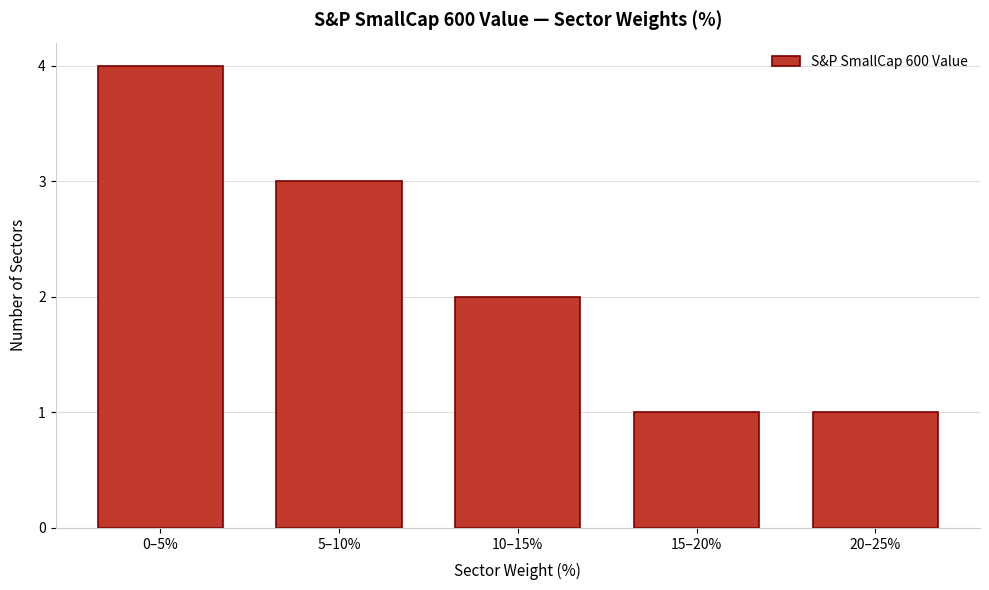

Reading left to right, transcribe all the data shown in this chart.

4	3	2	1	1